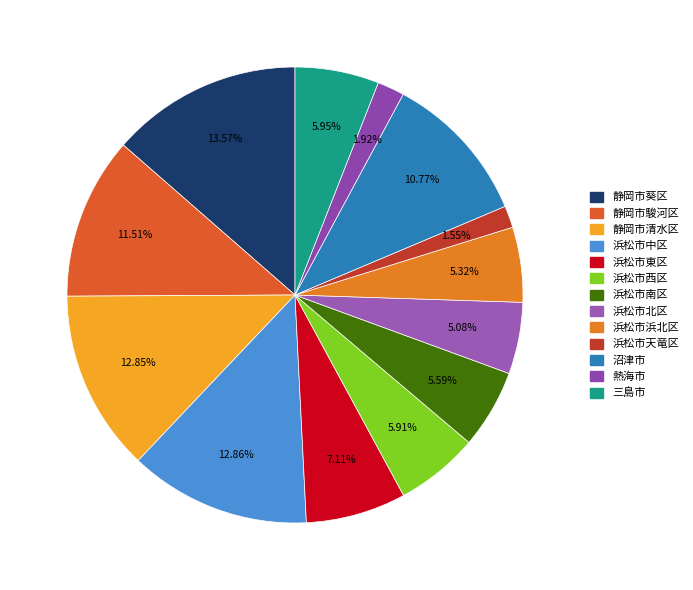

Combined, what portion of the pie is 静岡市葵区 and 三島市?

19.5%